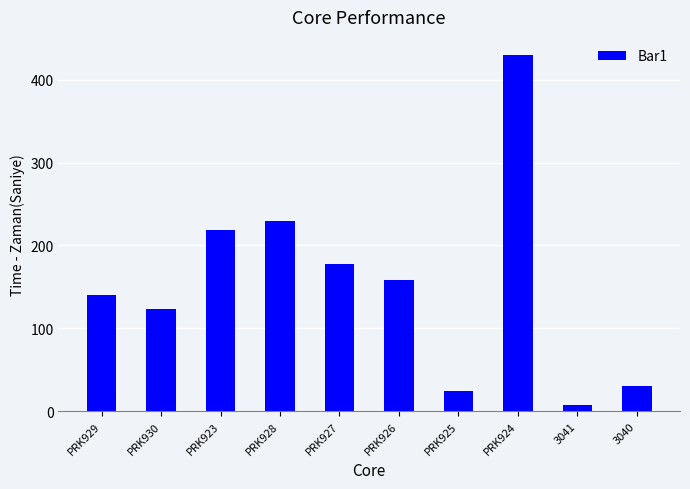

What is the change in value from PRK923 to PRK924?

+211